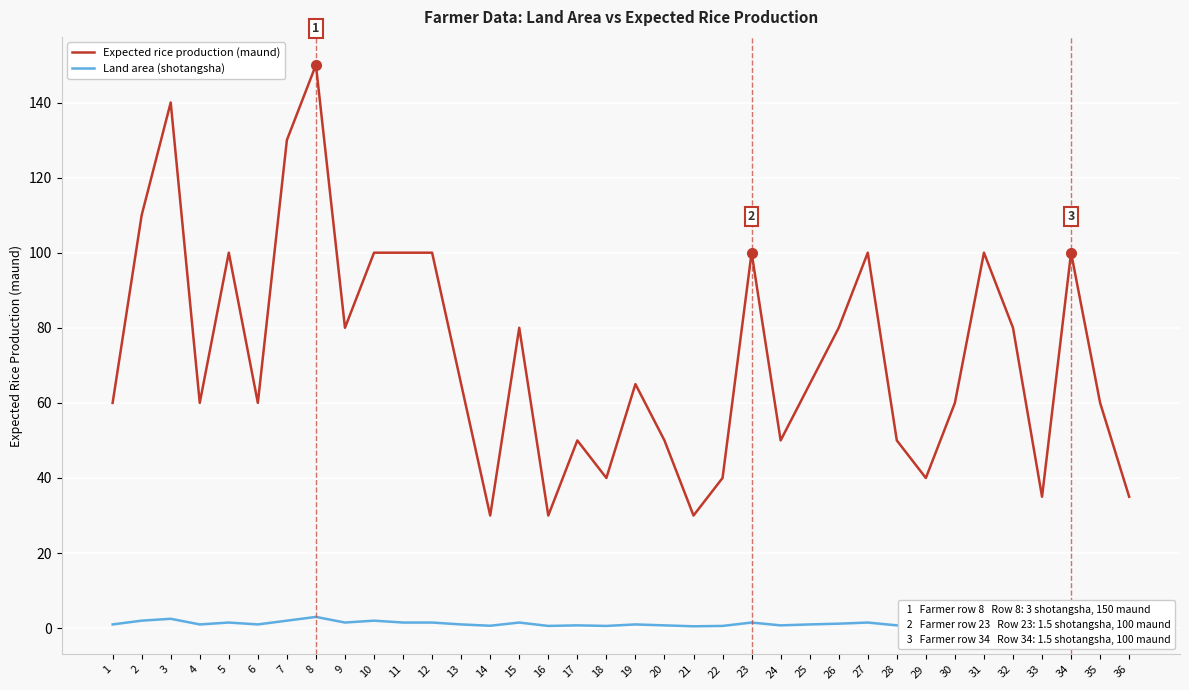

What is the total value across all series at 27?

101.5